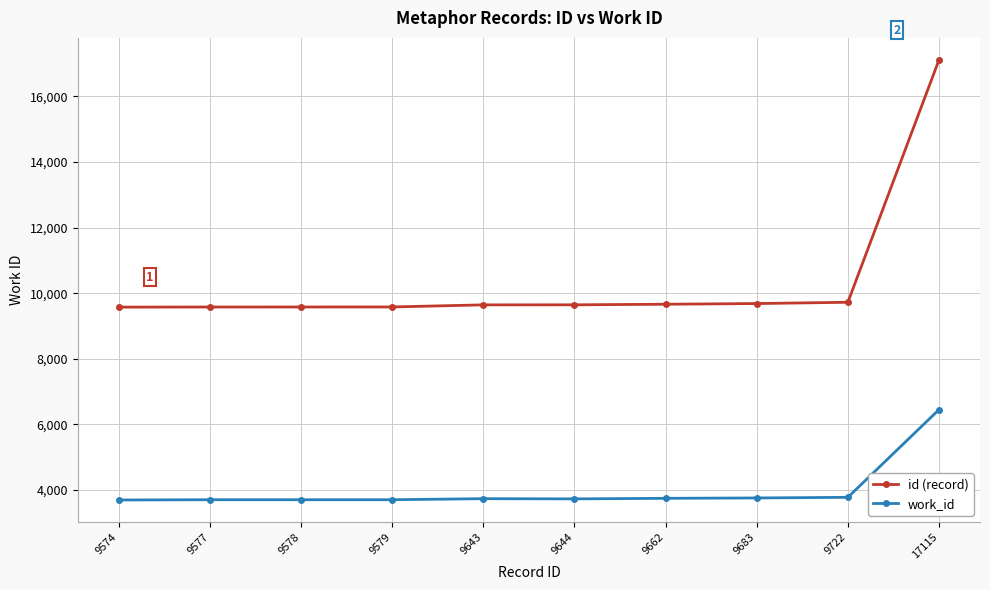

Is it true that id (record) equals 17115 at 17115?

True